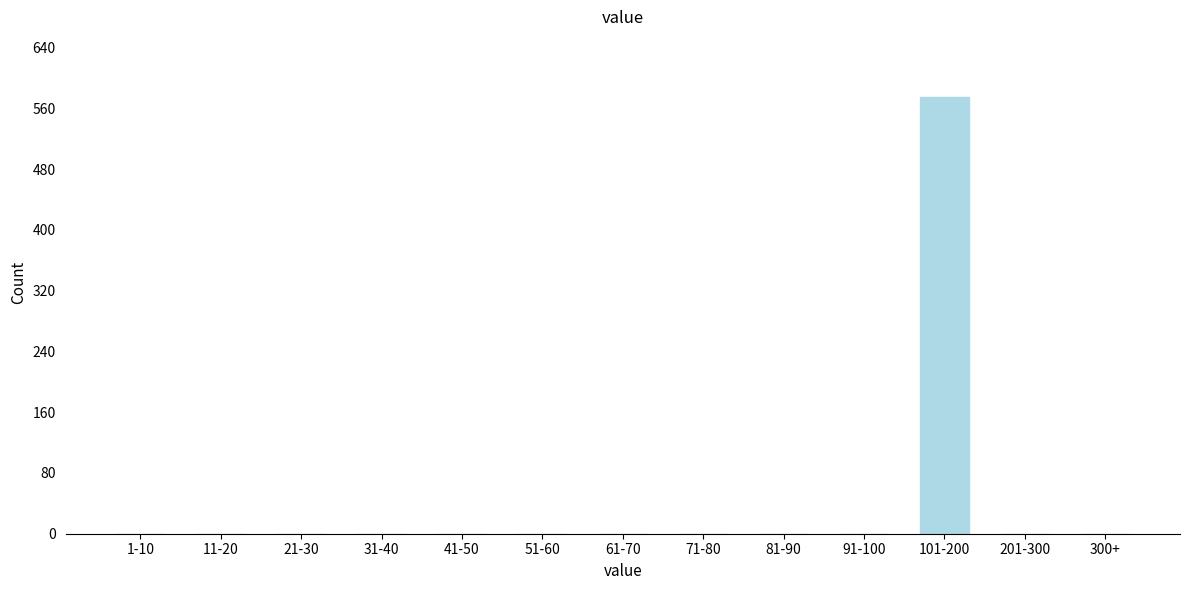

Reading left to right, extract all data points from this chart.

1-10=0	11-20=0	21-30=0	31-40=0	41-50=0	51-60=0	61-70=0	71-80=0	81-90=0	91-100=0	101-200=575	201-300=0	300+=0